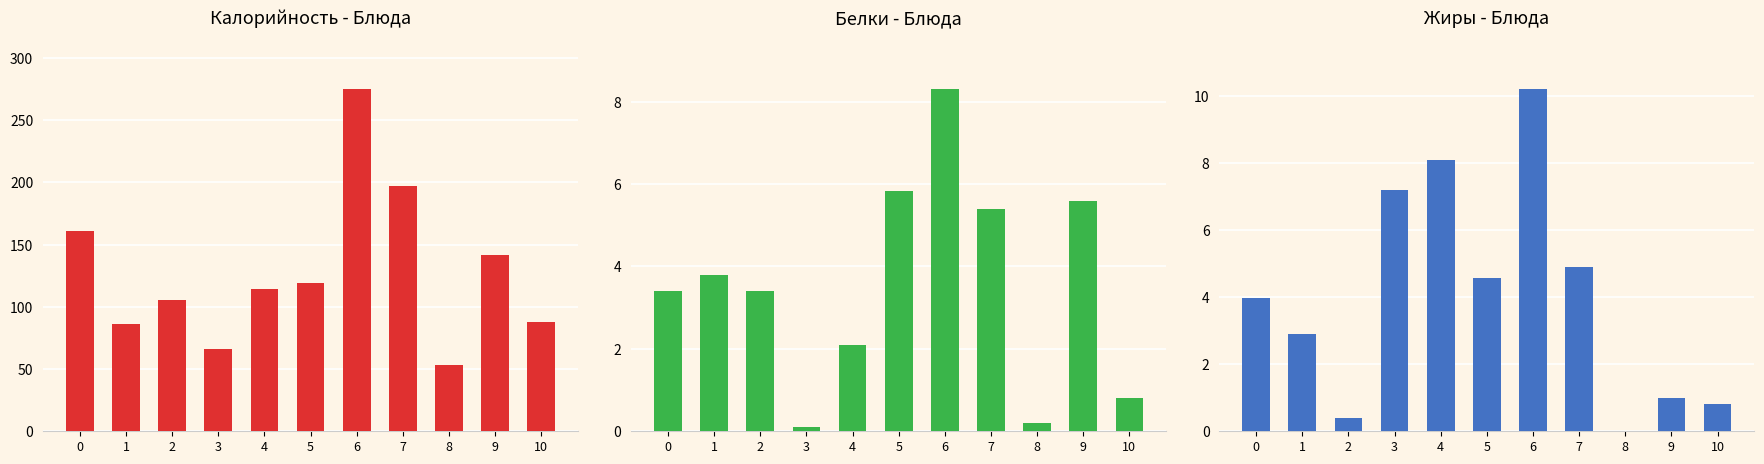

Reading right to left, list all the values displayed in this chart.

Калорийность: 88.0	142.0	52.9	196.8	274.9	118.8	114.3	66.1	105.5	86.0	161.0
Белки: 0.8	5.6	0.2	5.4	8.3	5.8	2.1	0.1	3.4	3.8	3.4
Жиры: 0.8	1.0	0.0	4.9	10.2	4.6	8.1	7.2	0.4	2.9	4.0